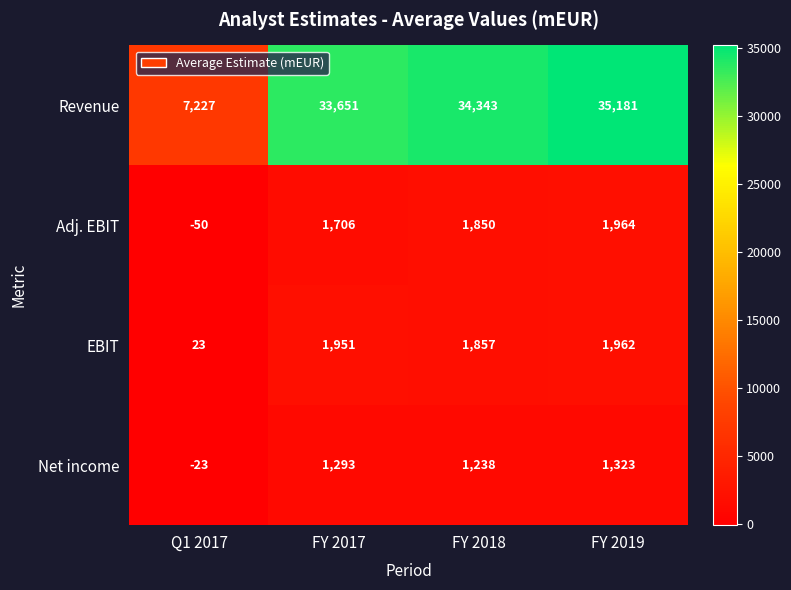

What is the spread (max minus min) of values at FY 2018?

33105